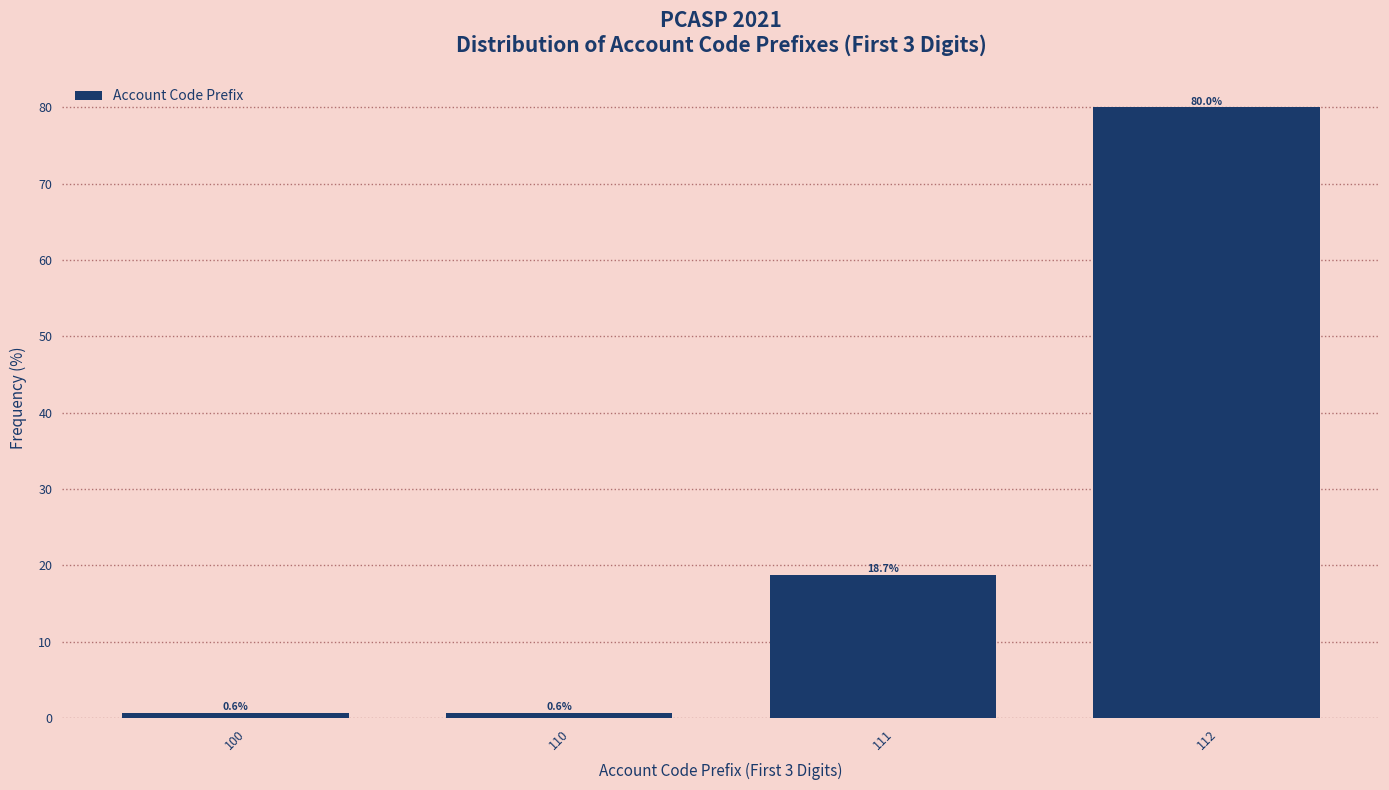

Reading left to right, list all the values displayed in this chart.

100=0.6	110=0.6	111=18.7	112=80.0